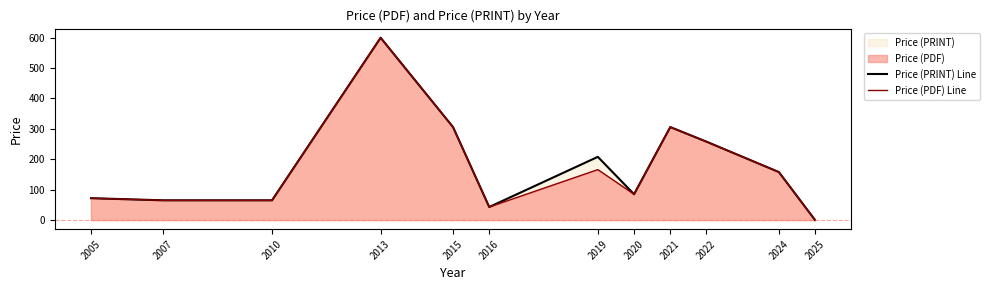

What is the maximum value shown in the chart?

600.0